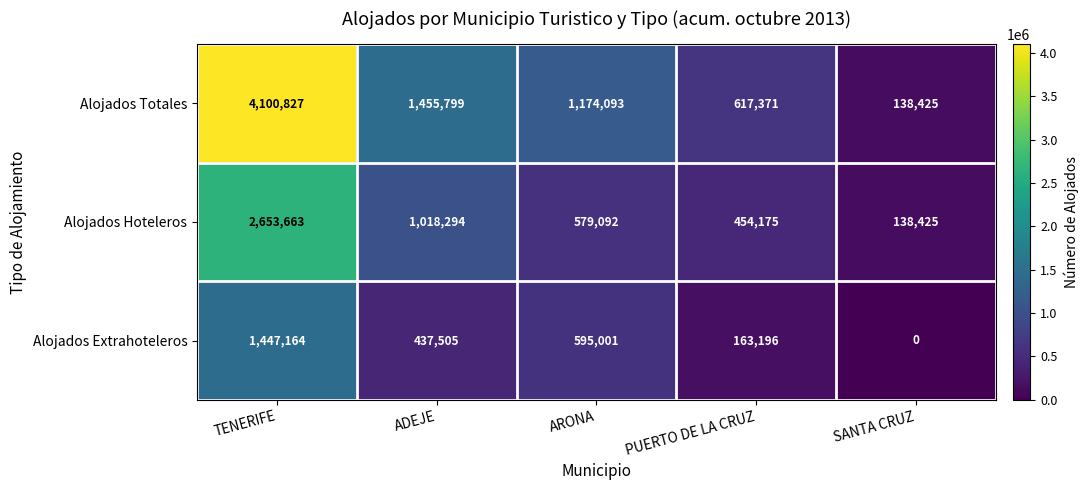

At which category does the chart reach its minimum across all series?

SANTA CRUZ